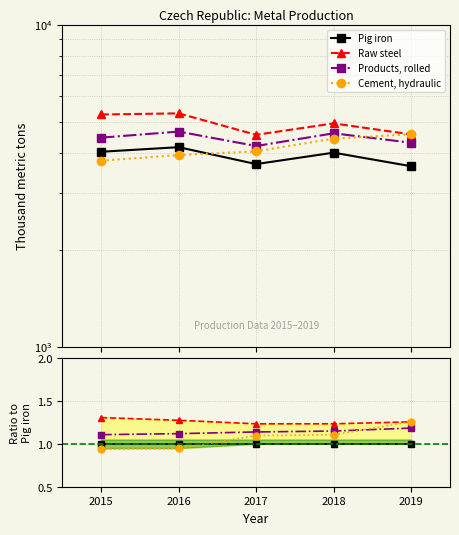

True or false: Products, rolled and Raw steel intersect in this chart.

False